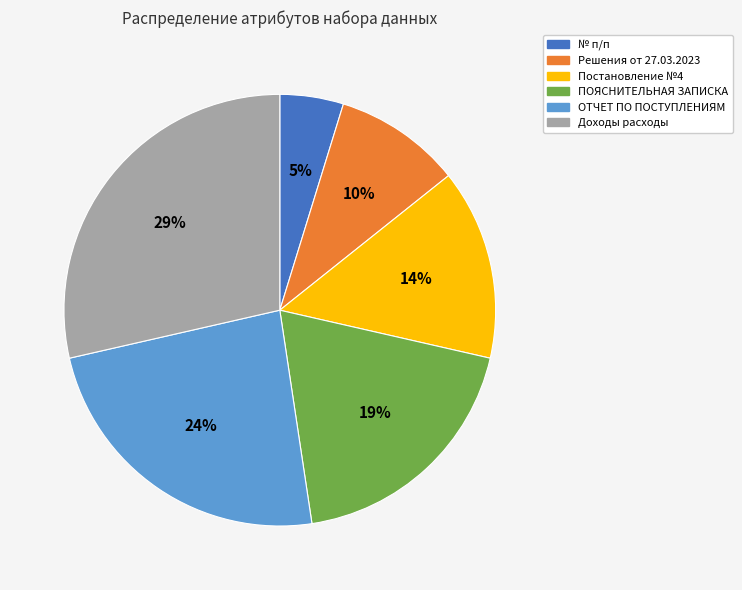

The ОТЧЕТ ПО ПОСТУПЛЕНИЯМ slice represents 24% of the pie. True or false?

True